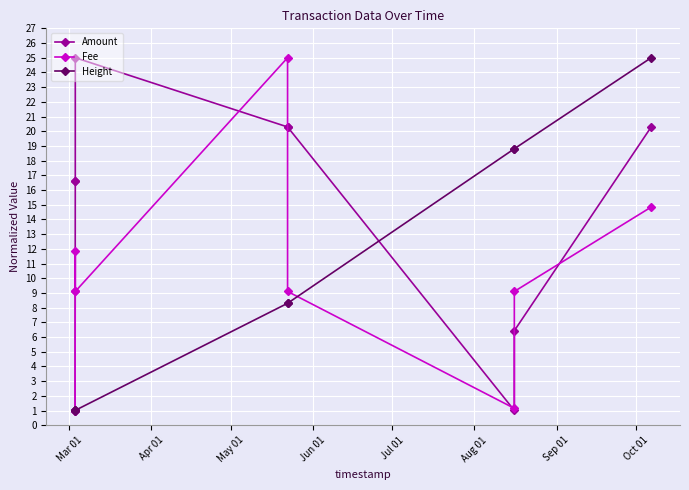

Is this an area chart (filled region under the line)?

No